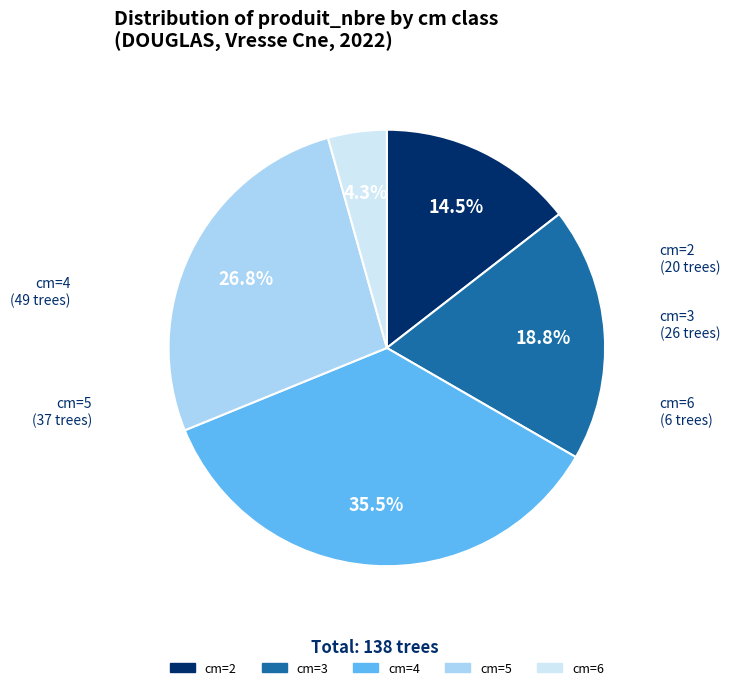

Which category has the biggest portion of the pie?

cm=4